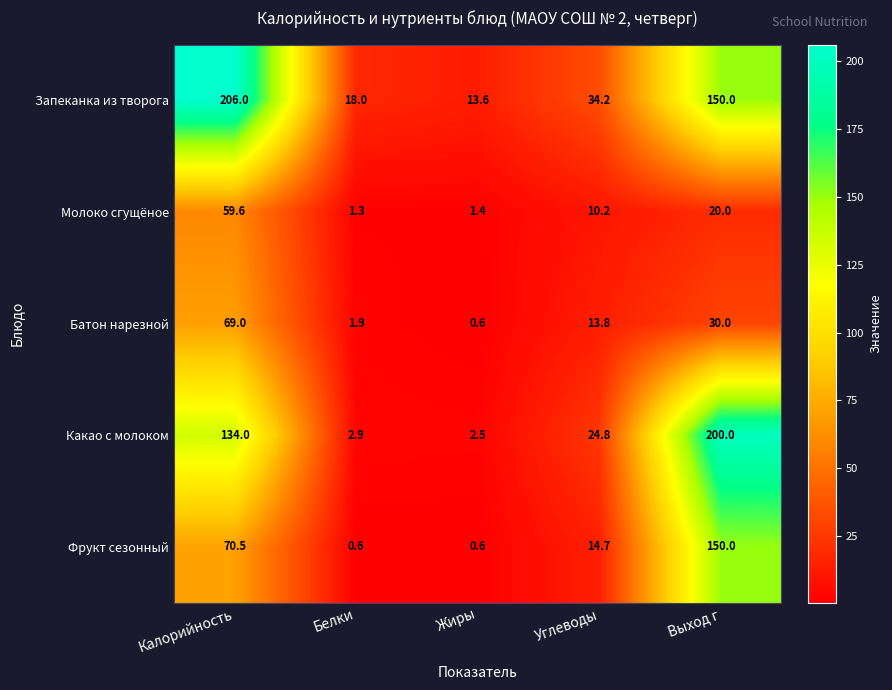

What is the maximum value shown in the chart?

206.0